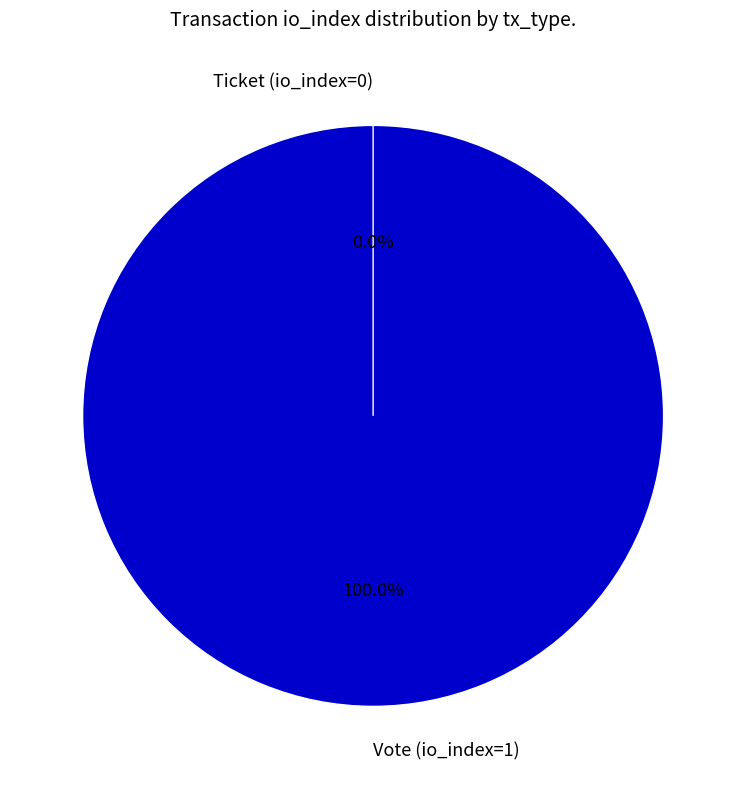

What percentage is the Vote (io_index=1) slice, to the nearest percent?

100%